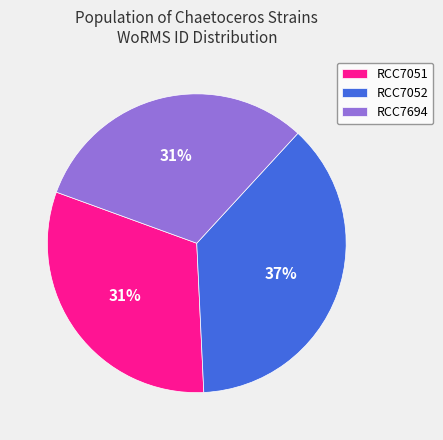

To the nearest percent, what is the average slice percentage?

33%